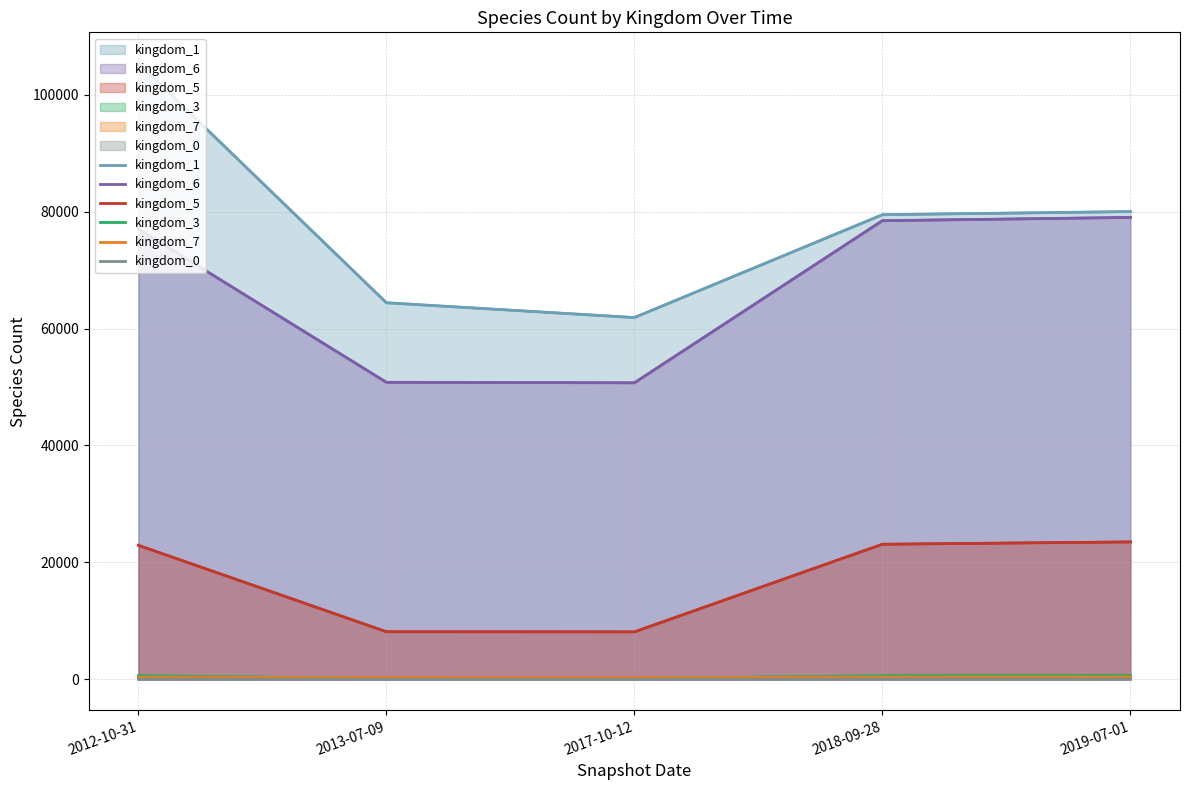

What is the difference between the second highest and second lowest values in the kingdom_6 series?

27641